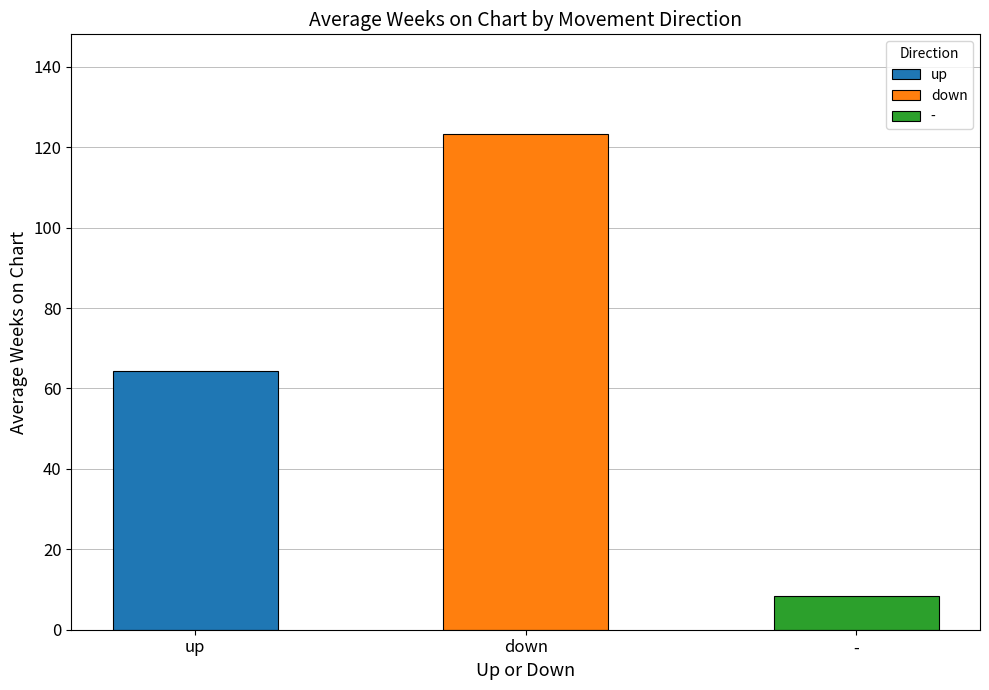

True or false: the data shows 8.4 at -.

True